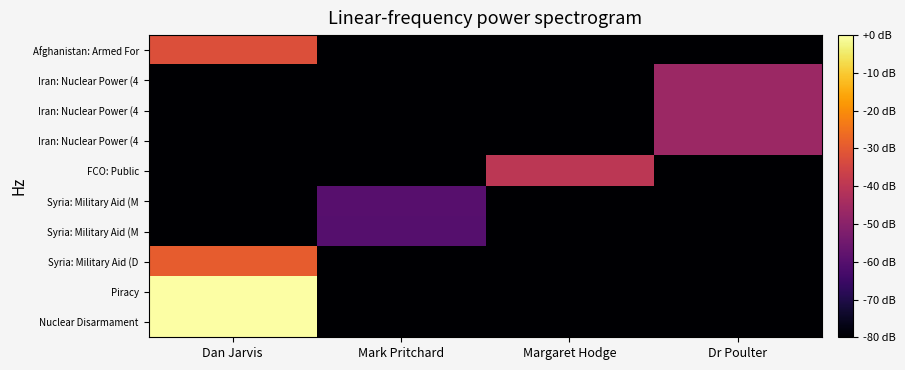

What is the spread (max minus min) of values at Mark Pritchard?

201